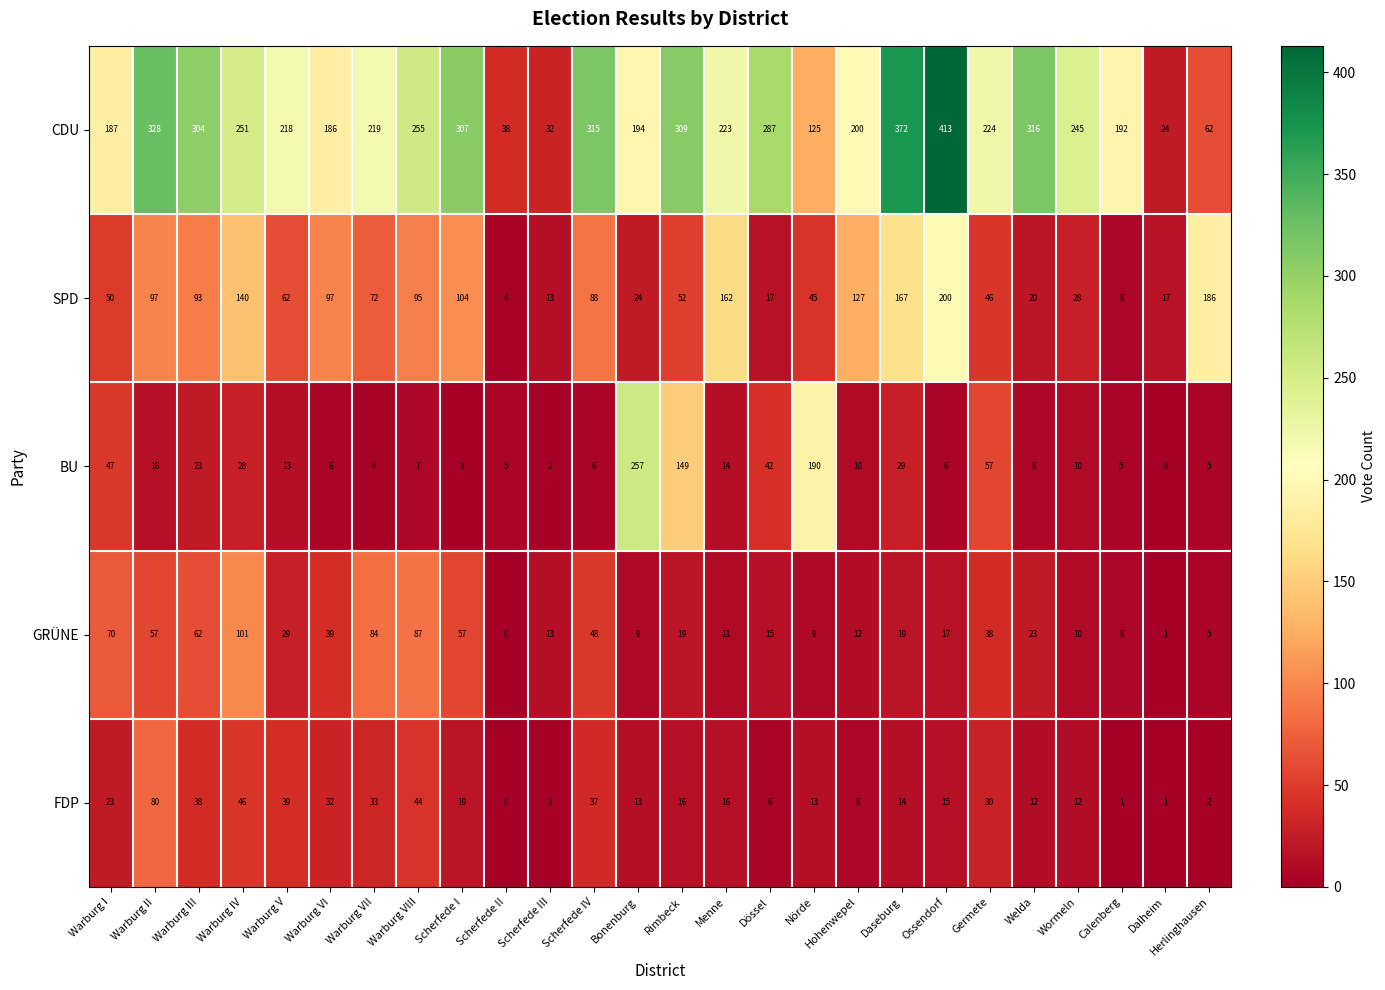

What is the approximate value of BU at Bonenburg?

257